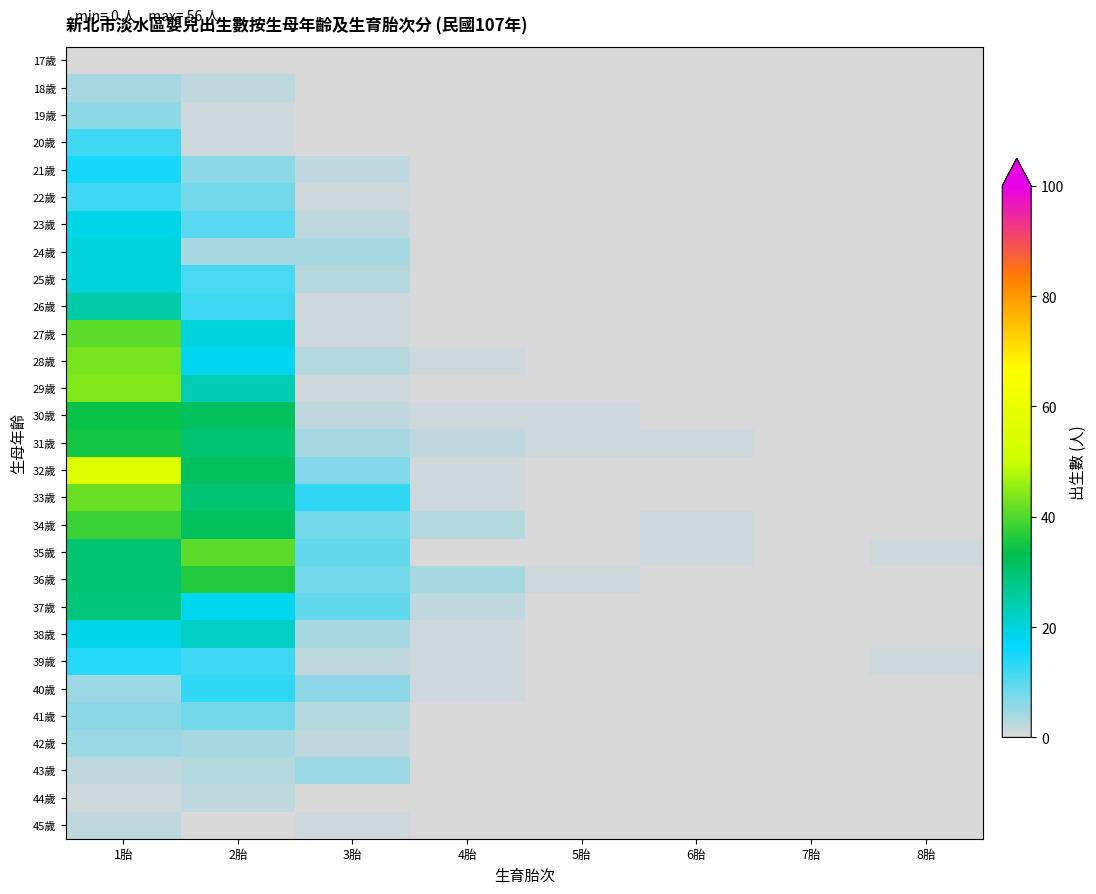

Rank the series by their maximum value, from lowest to highest.

17歲, 44歲, 45歲, 18歲, 42歲, 43歲, 19歲, 41歲, 20歲, 22歲, 40歲, 39歲, 21歲, 23歲, 24歲, 25歲, 38歲, 26歲, 37歲, 30歲, 31歲, 36歲, 34歲, 27歲, 35歲, 33歲, 28歲, 29歲, 32歲